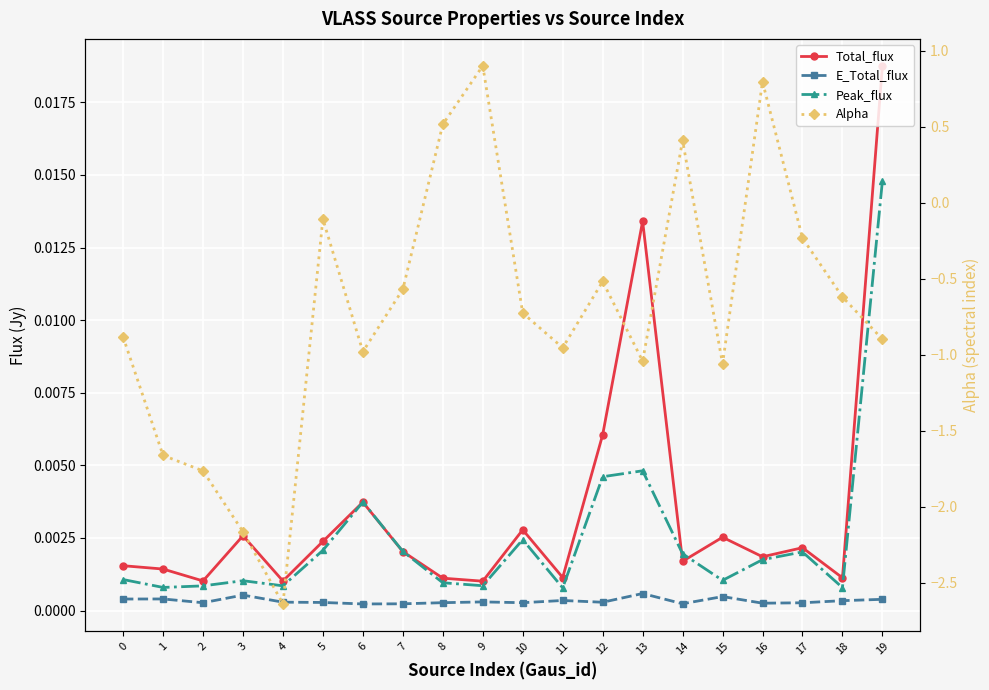

At which category does Total_flux reach its first local peak?

3